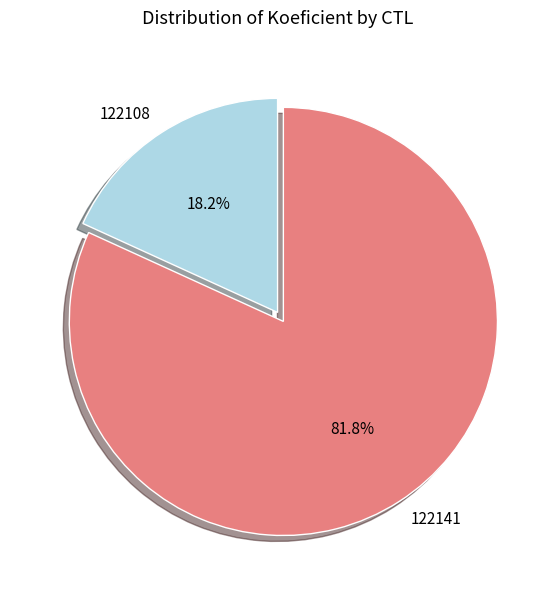

To the nearest percent, what is the average slice percentage?

50%